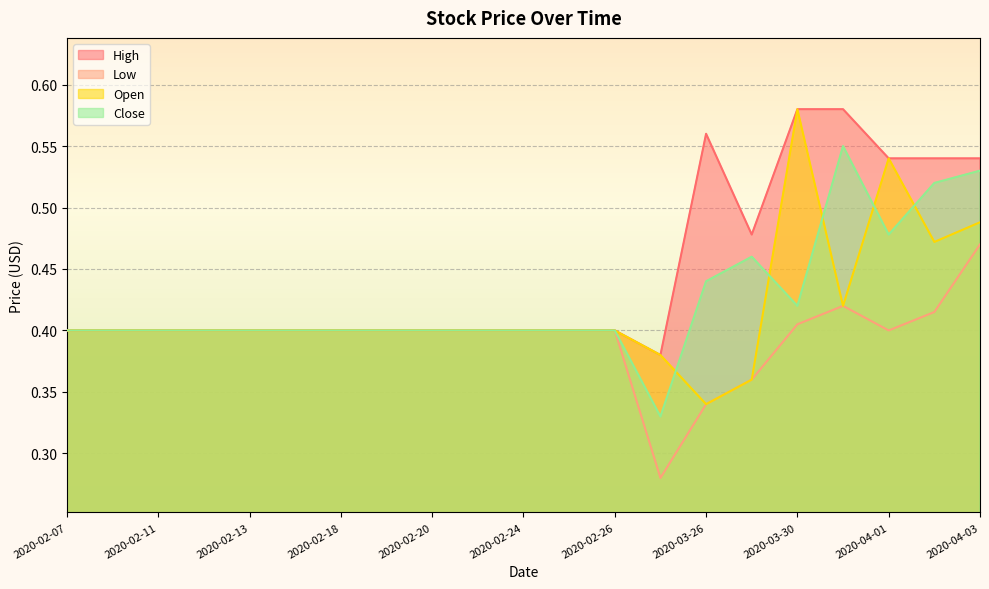

How many Close values are between 0 and 1?

21